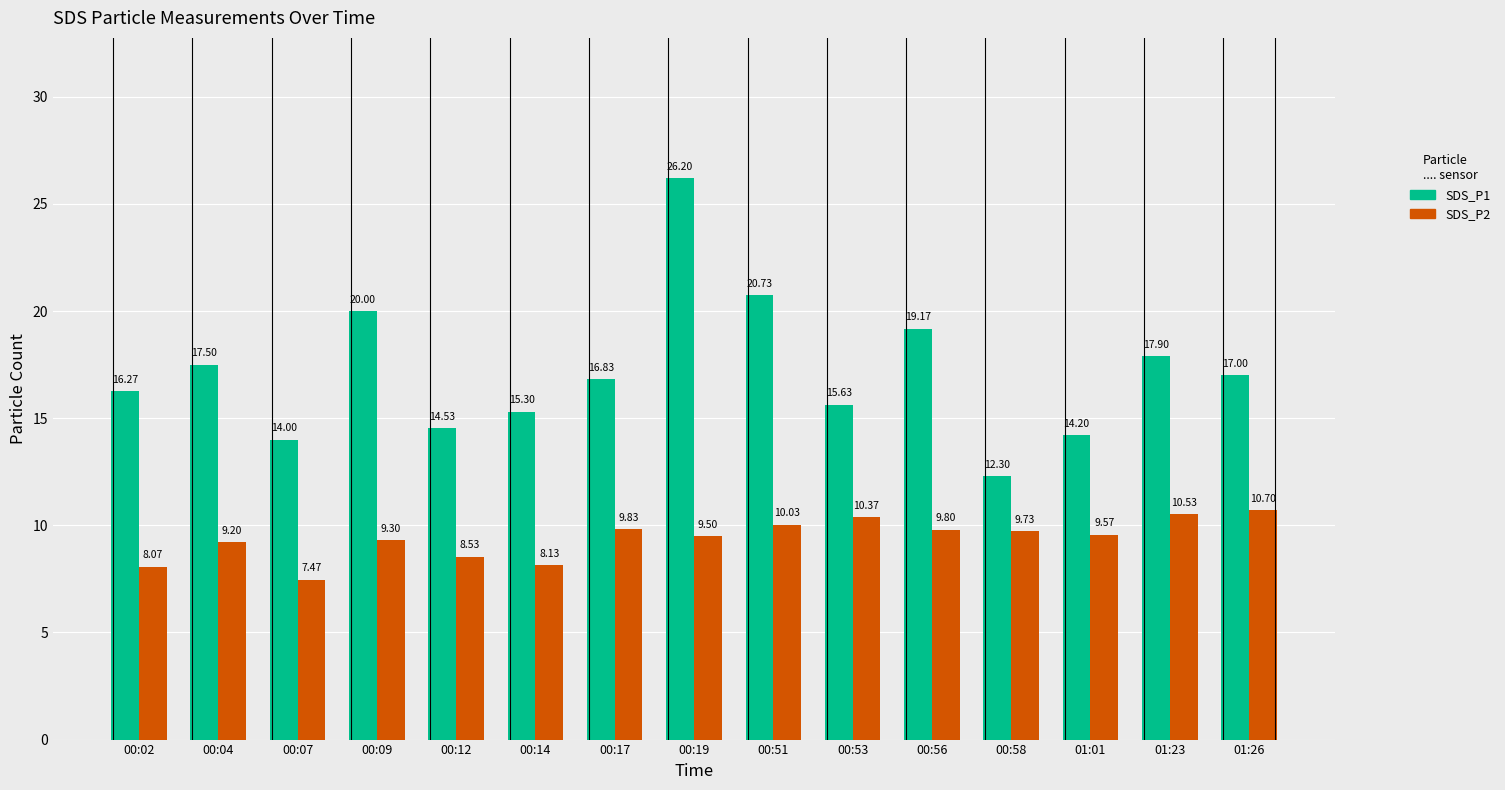

What are all the series names shown in the legend?

SDS_P1, SDS_P2